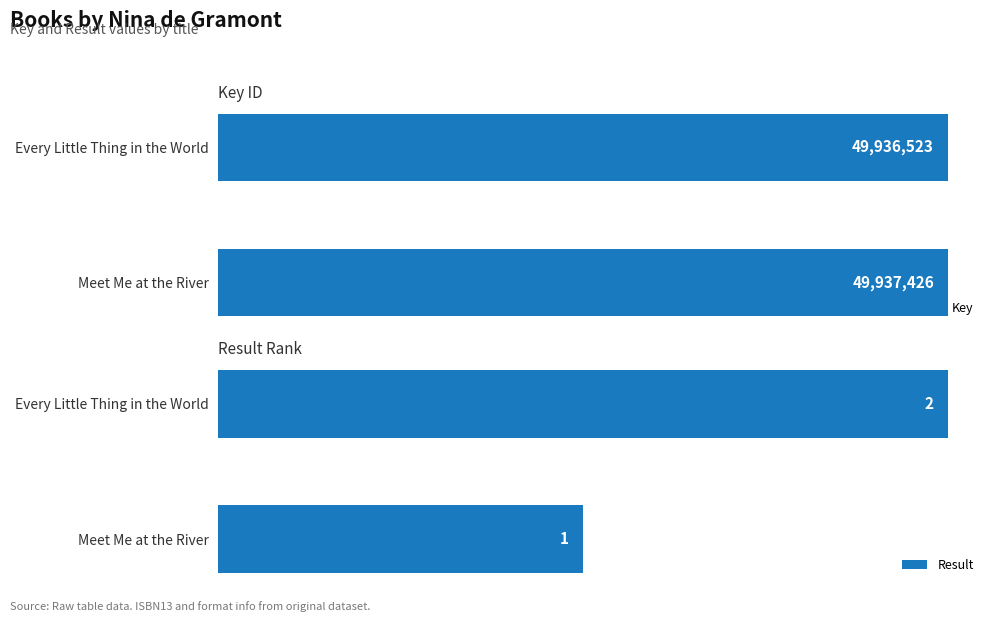

What is the lowest value of the Key series?

49936523